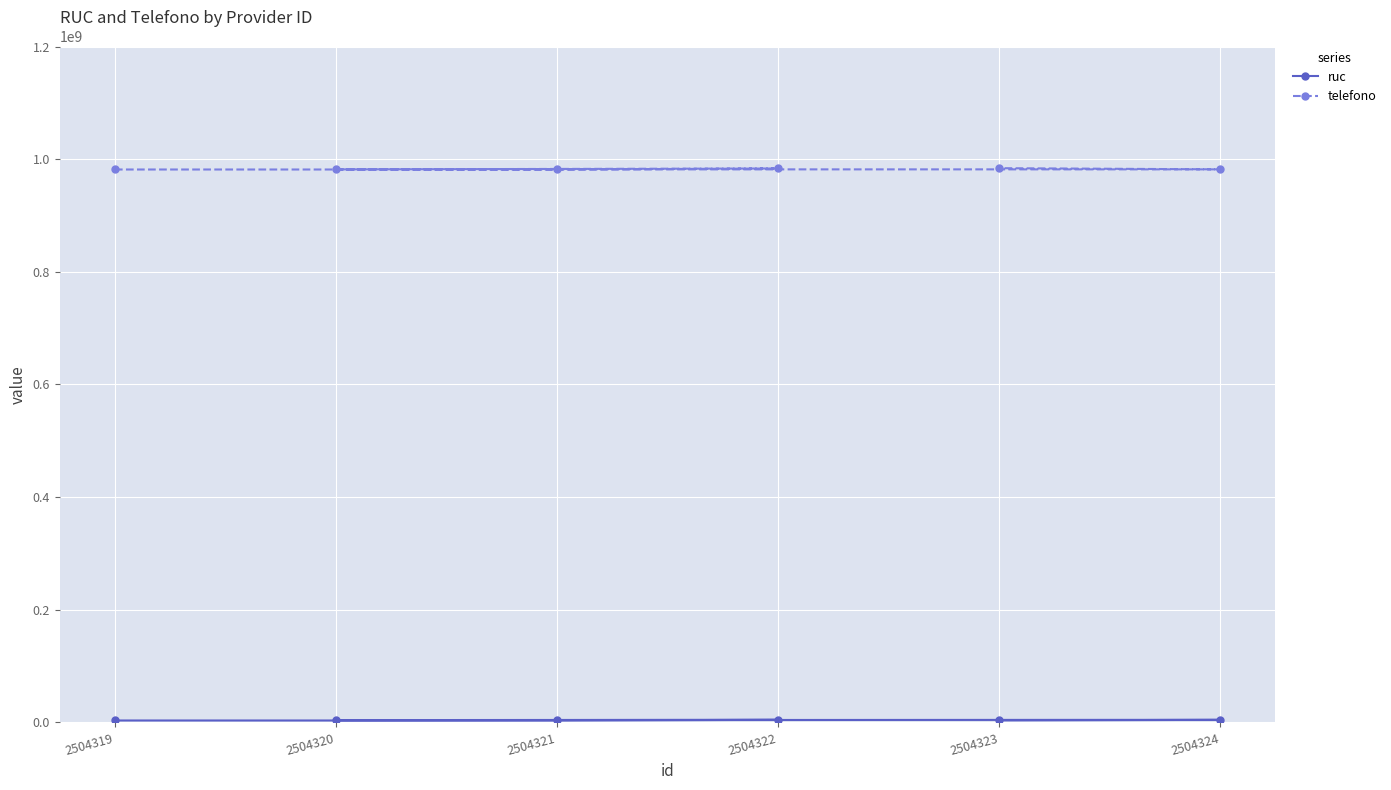

List the labels in order of ruc value, largest first.

2504322, 2504324, 2504320, 2504323, 2504319, 2504321